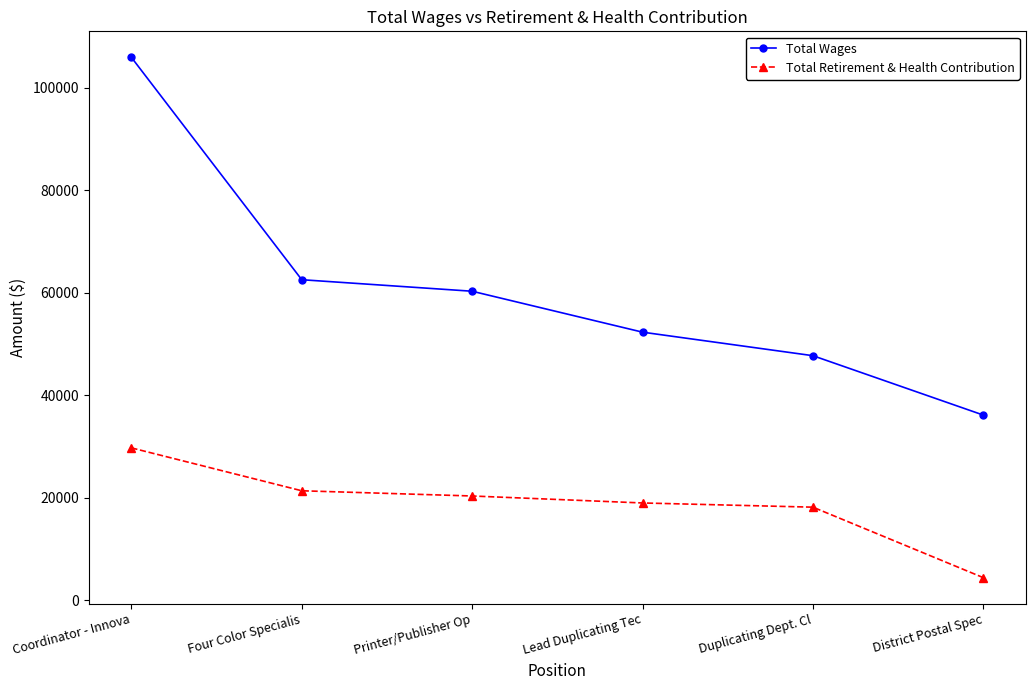

What is the label of the 1st point from the right?

District Postal Spec